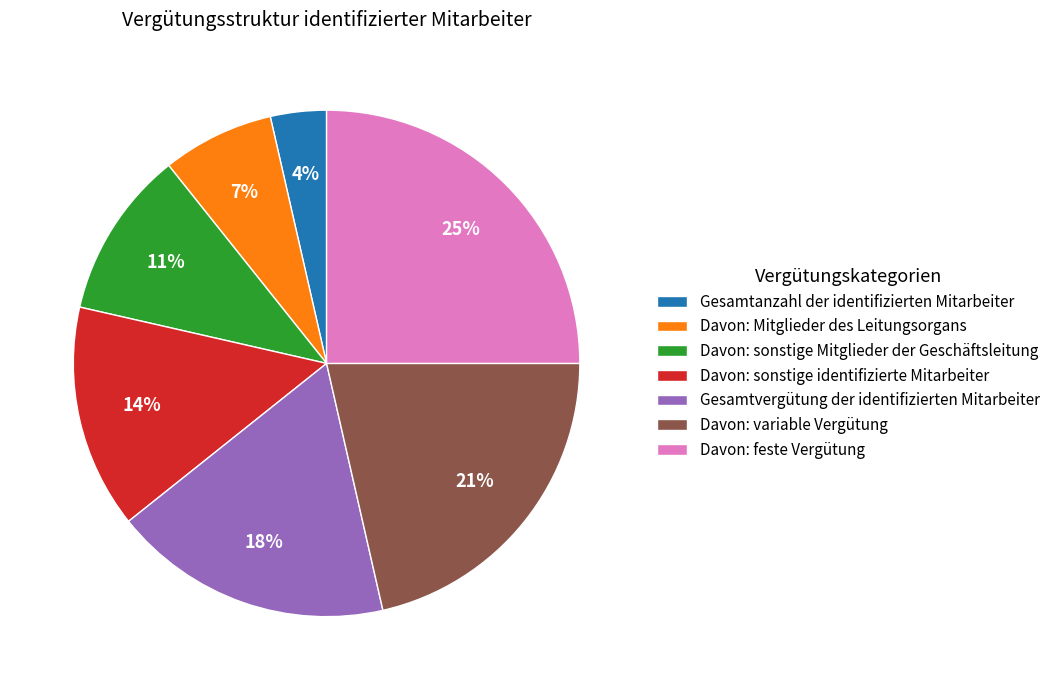

The Gesamtvergütung der identifizierten Mitarbeiter slice represents 18% of the pie. True or false?

True